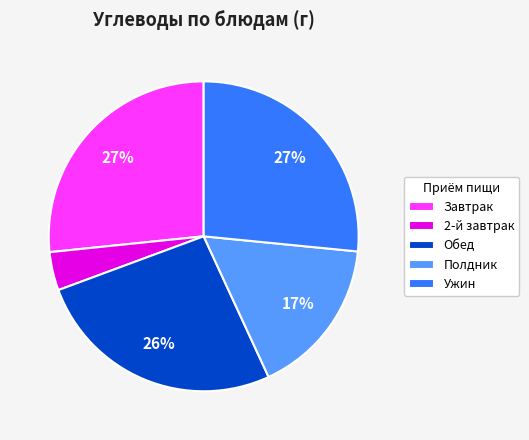

To the nearest percent, what is the average slice percentage?

20%